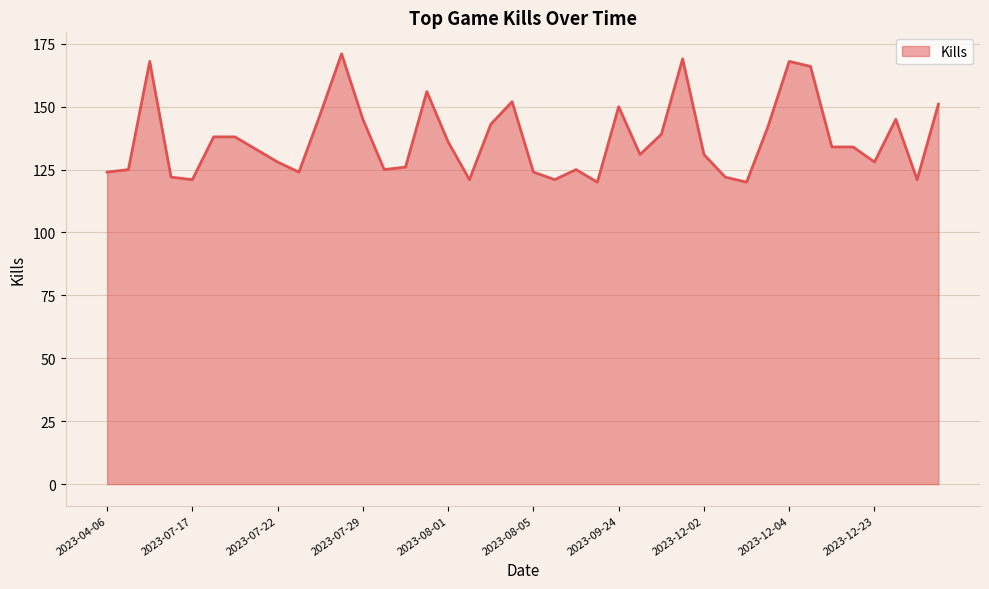

What is the greatest value displayed?

171